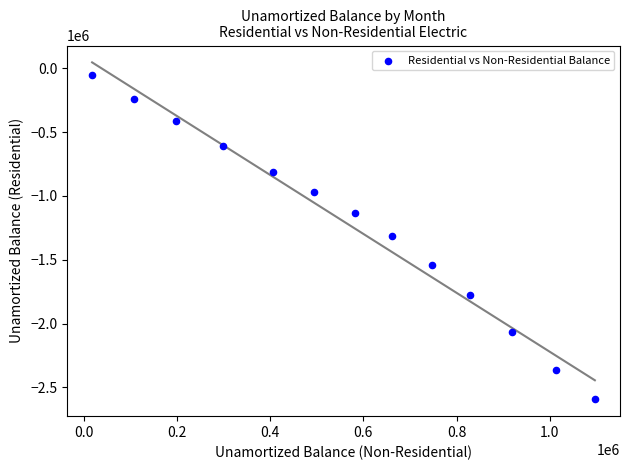

What is the range of Y values (max minus min)?

2541967.6